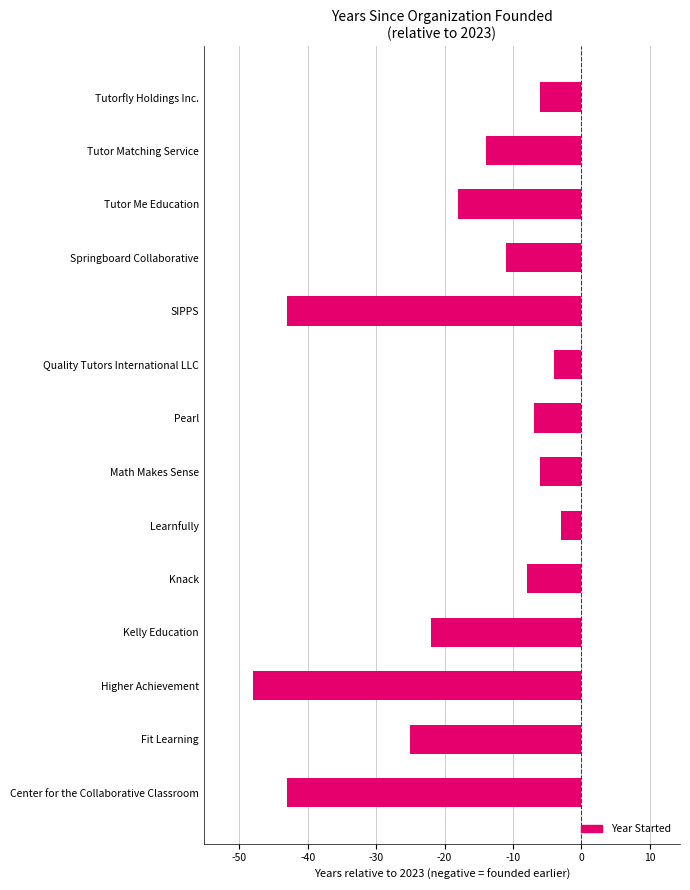

Reading bottom to top, extract all data points from this chart.

Center for the Collaborative Classroom=-43	Fit Learning=-25	Higher Achievement=-48	Kelly Education=-22	Knack=-8	Learnfully=-3	Math Makes Sense=-6	Pearl=-7	Quality Tutors International LLC=-4	SIPPS=-43	Springboard Collaborative=-11	Tutor Me Education=-18	Tutor Matching Service=-14	Tutorfly Holdings Inc.=-6